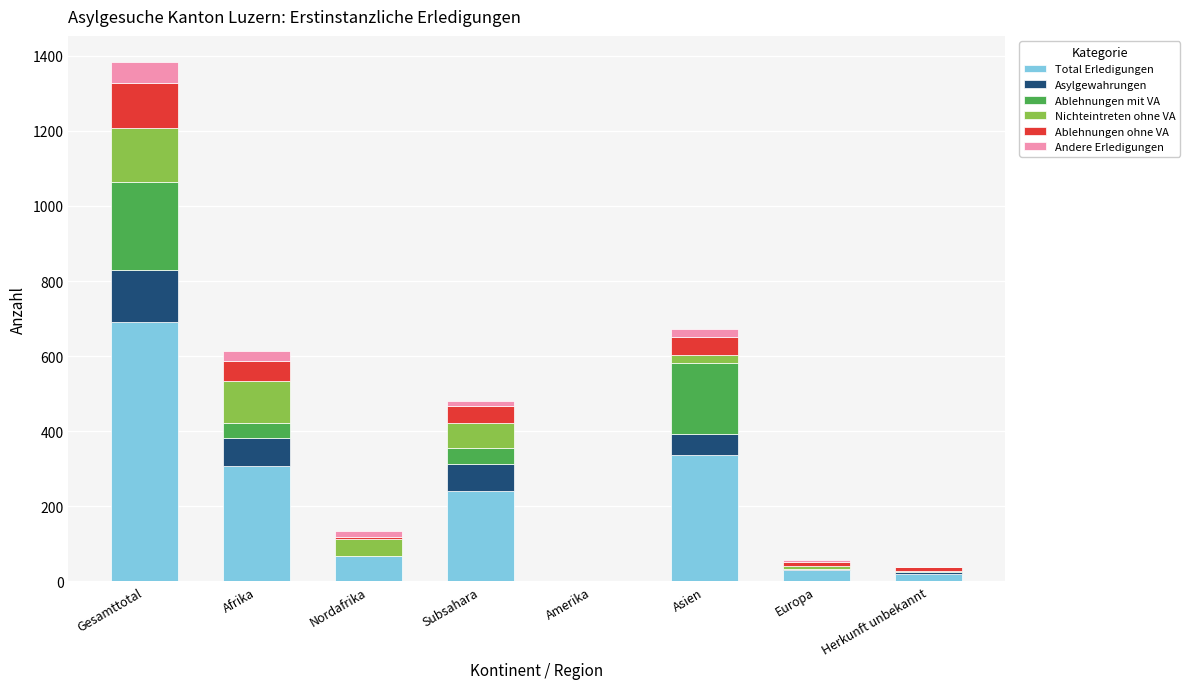

At which label does Total Erledigungen reach its peak?

Gesamttotal